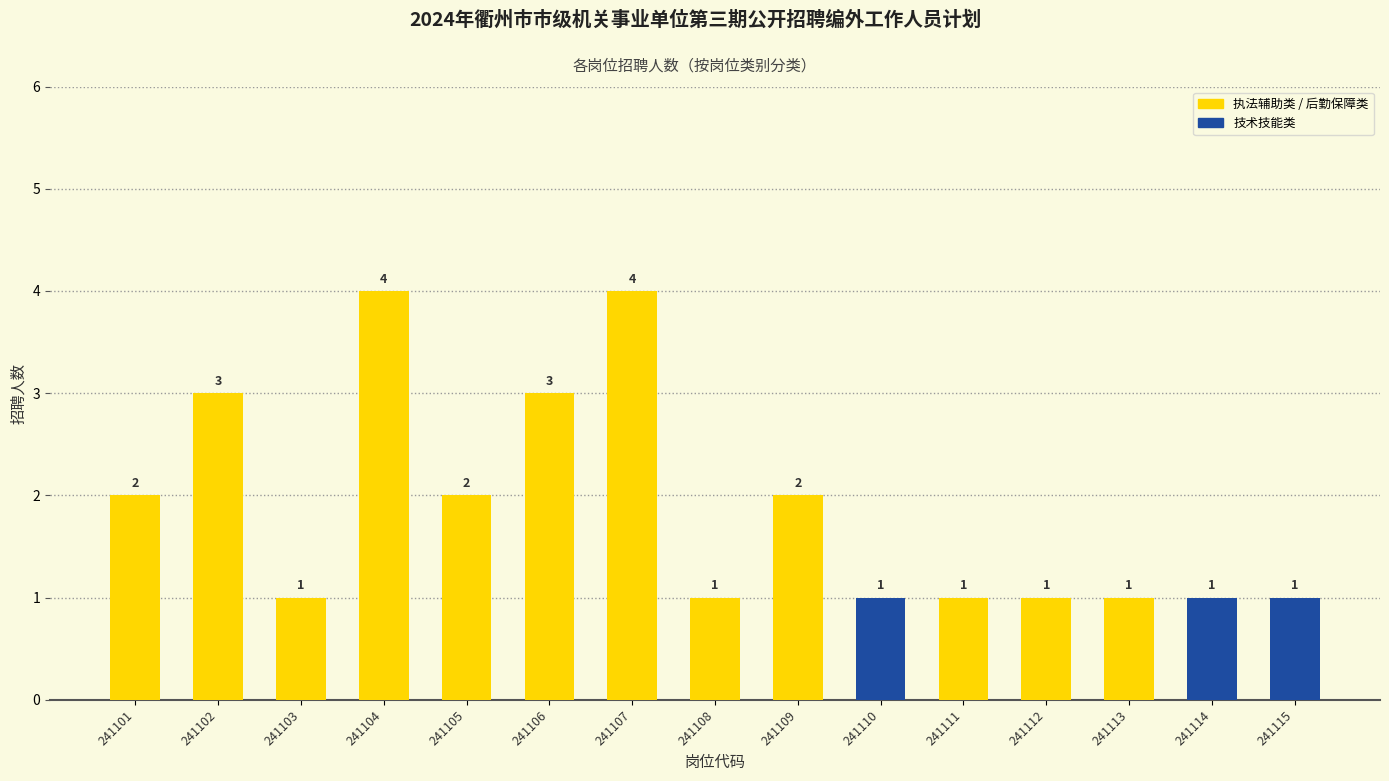

Are the bars grouped side by side (vs. stacked)?

No